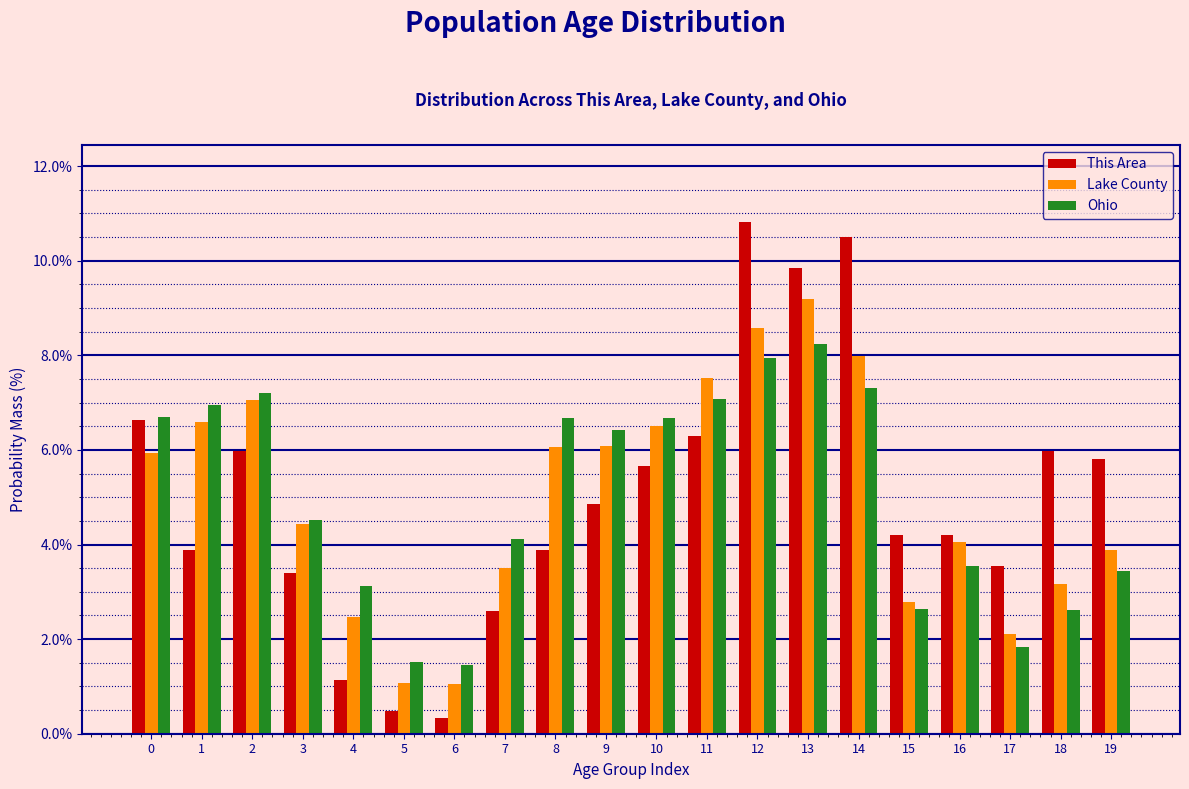

The Lake County series shows 4.4 at 11. True or false?

False